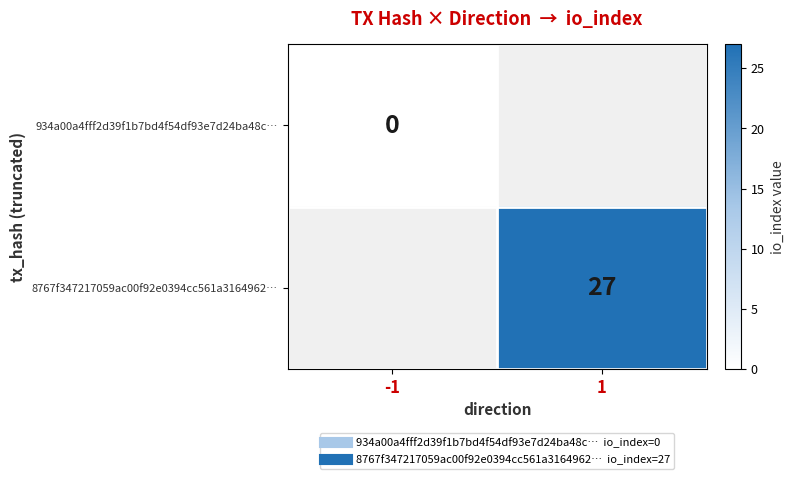

At -1, list the series in order from smallest to largest.

8767f347217059ac00f92e0394cc561a3164962…, 934a00a4fff2d39f1b7bd4f54df93e7d24ba48c…